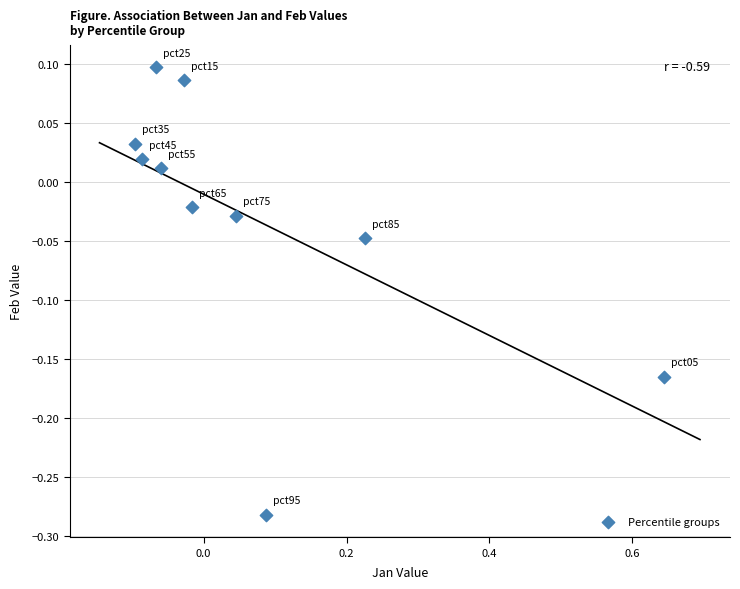

What is the range of X values (max minus min)?

0.7